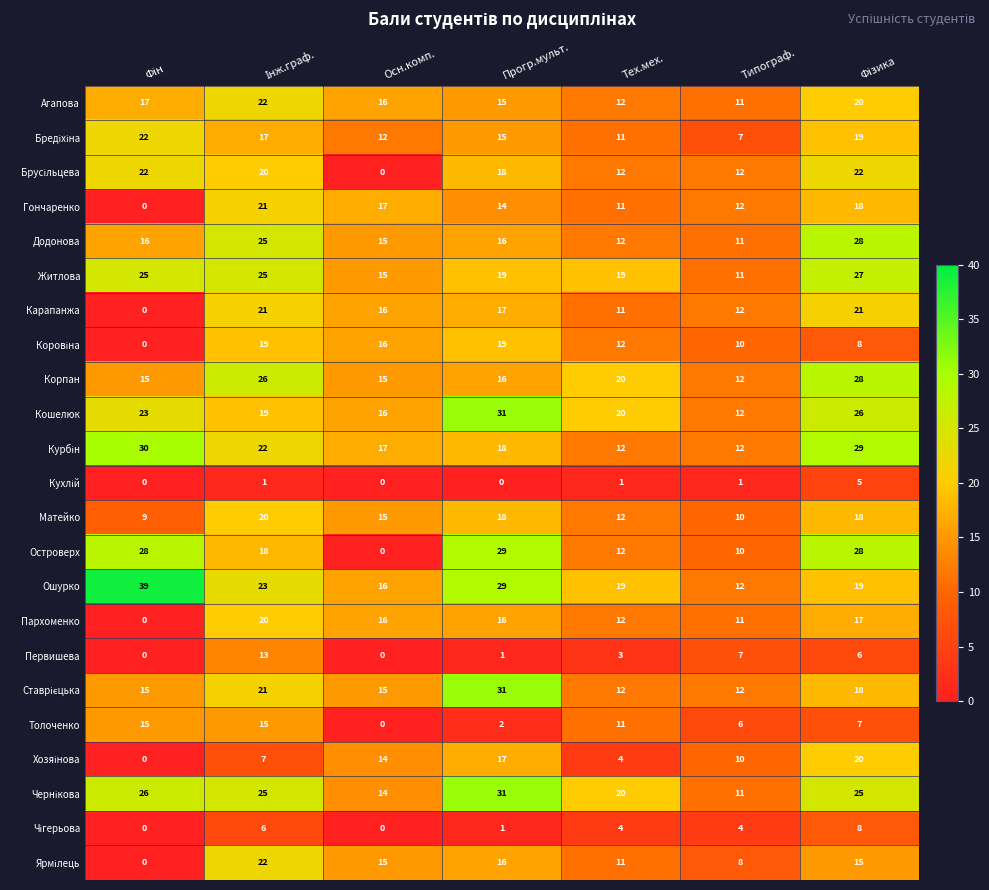

Which series has the largest total across all categories?

Ошурко